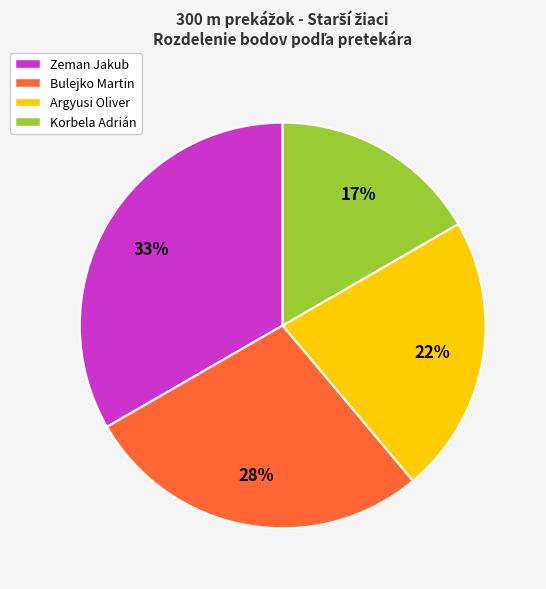

True or false: Korbela Adrián accounts for 17% of the total.

True